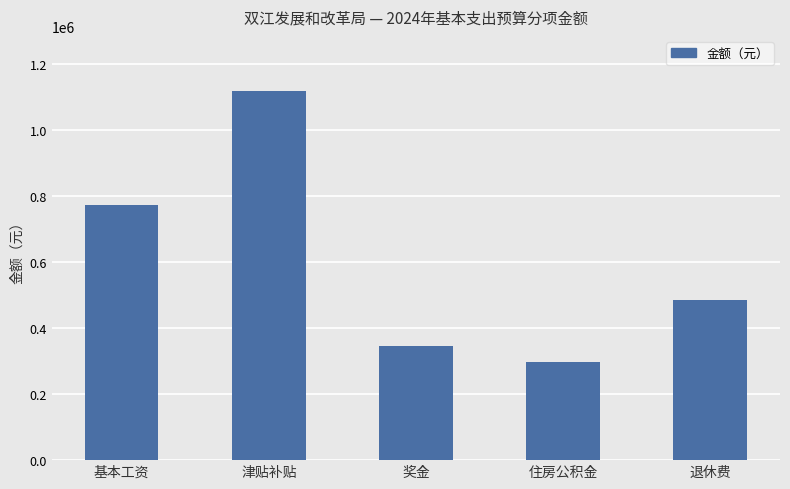

What is the sum of all values?

3018094.5